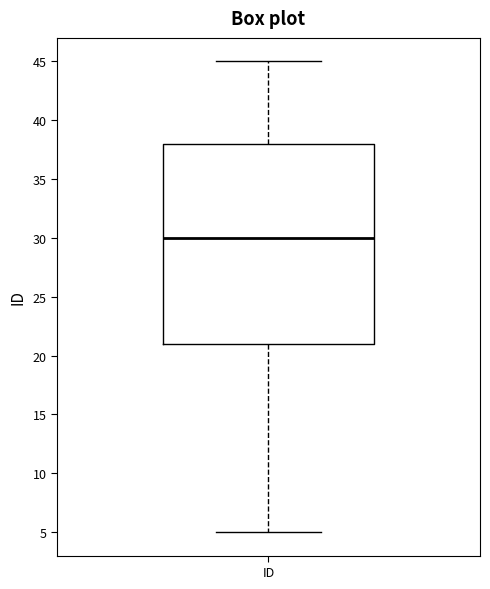

Transcribe this box plot: give where the median line is, the range the box spans, and where the two whiskers end, as read against the y-axis. The values are not printed on the chart, so give them approximately, as read against the axis.

median 30, box 21 to 38, whiskers 5 to 45